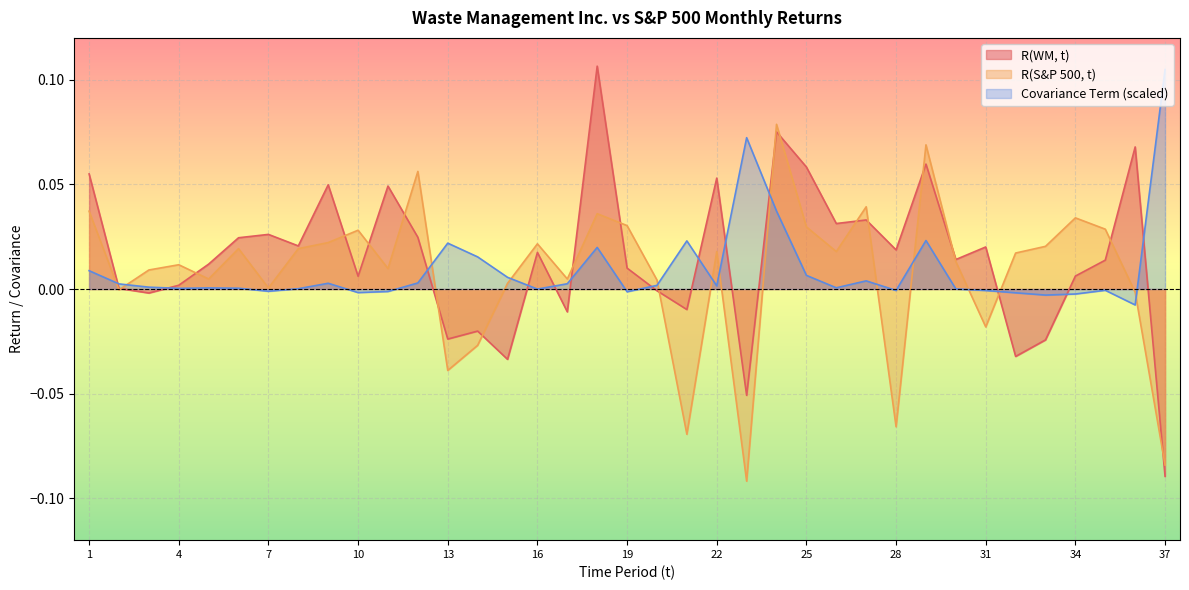

The R(S&P 500, t) series shows -0.0 at 2. True or false?

False